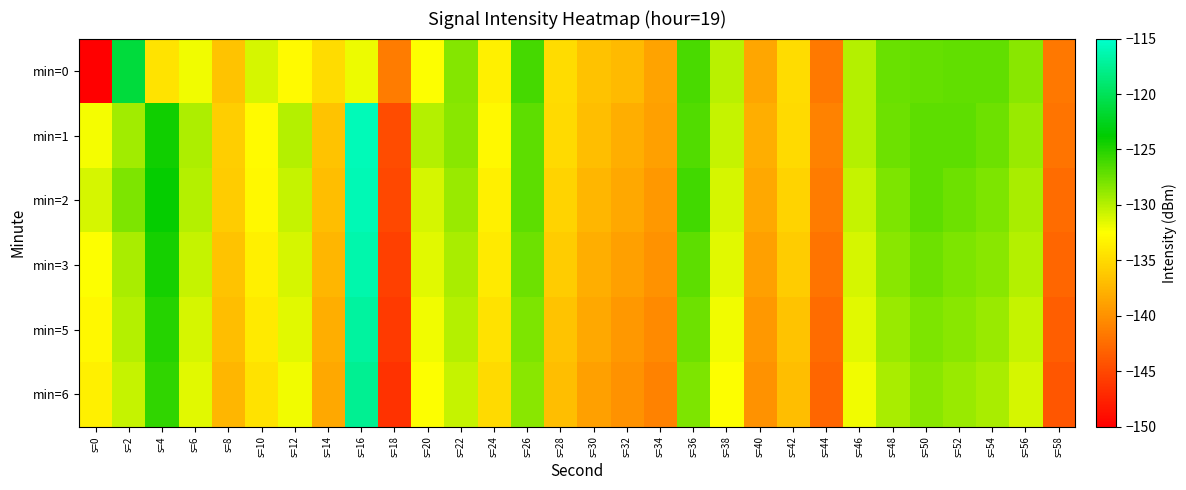

At s=46, list the series in order from largest to smallest.

min=0, min=1, min=2, min=3, min=5, min=6